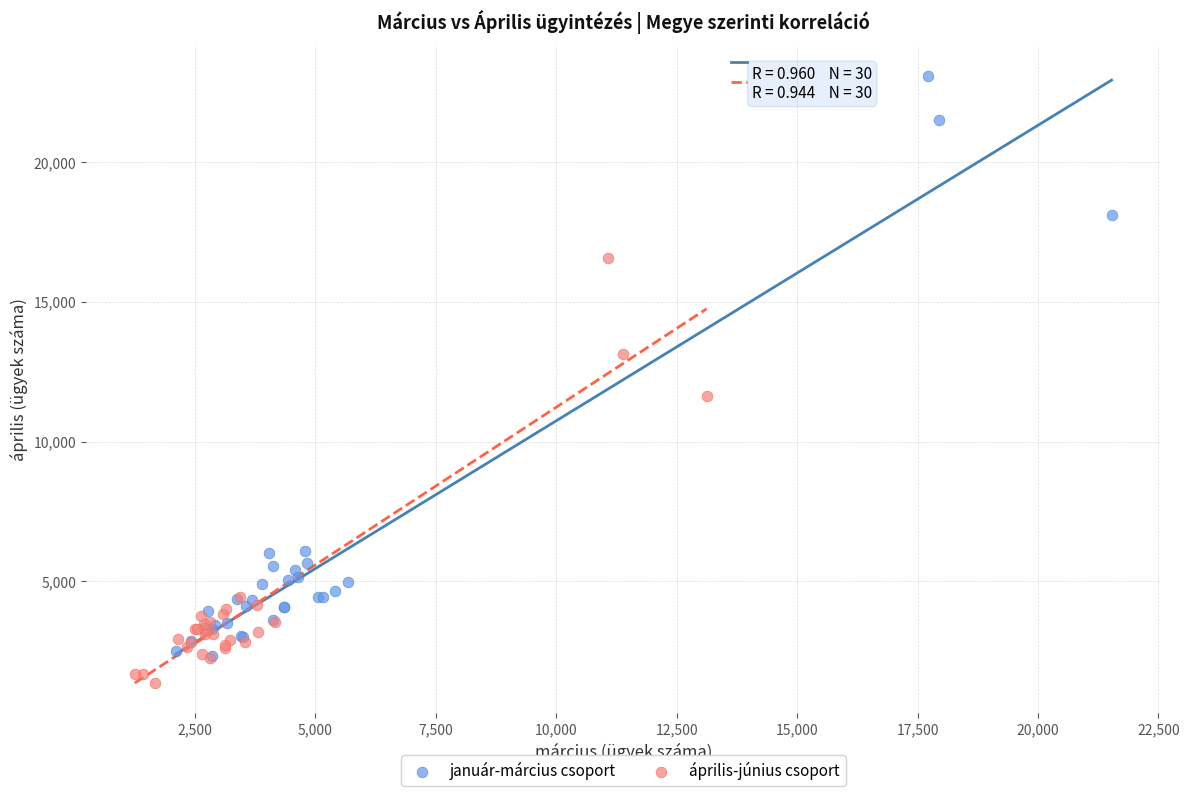

What are all the series names shown in the legend?

január-március csoport, április-június csoport